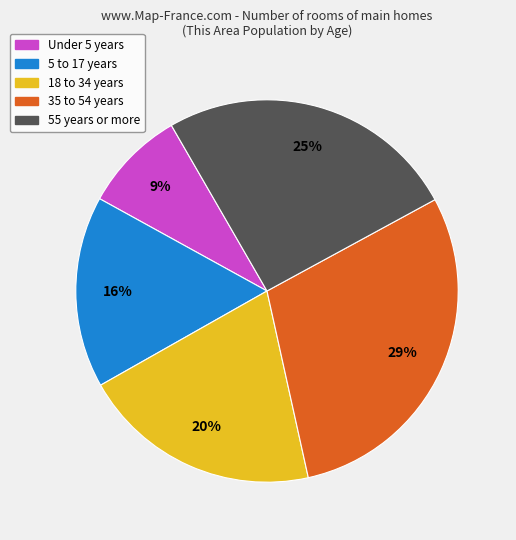

Count the number of slices in the pie.

5